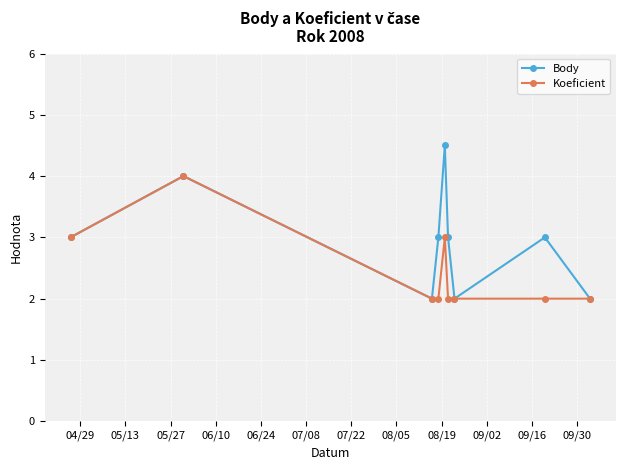

Reading right to left, list all the values displayed in this chart.

Body: 2.0	3.0	2.0	3.0	4.5	3.0	2.0	4.0	3.0
Koeficient: 2.0	2.0	2.0	2.0	3.0	2.0	2.0	4.0	3.0